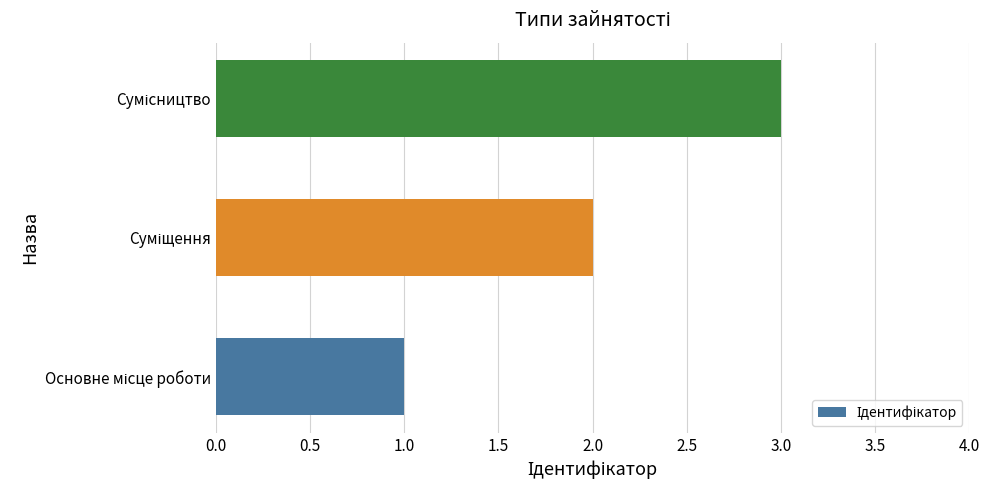

What is the maximum value shown in the chart?

3